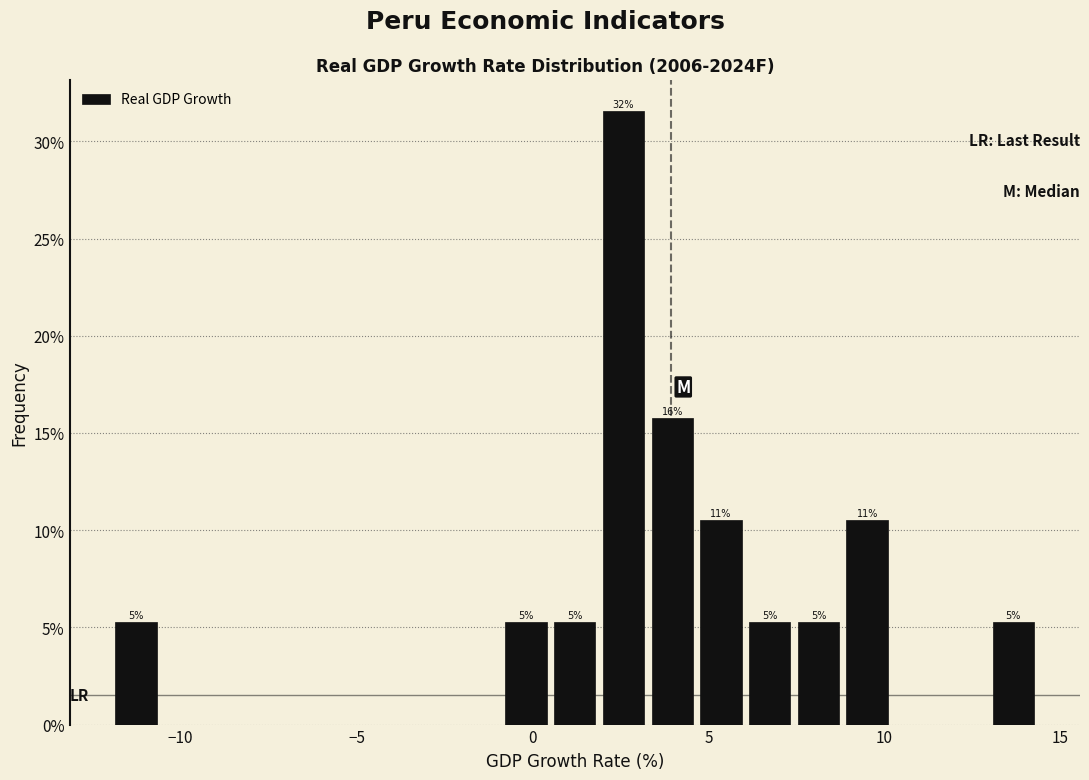

Read against the x-axis, roughly where is the centre of the tallest bar?

2.5